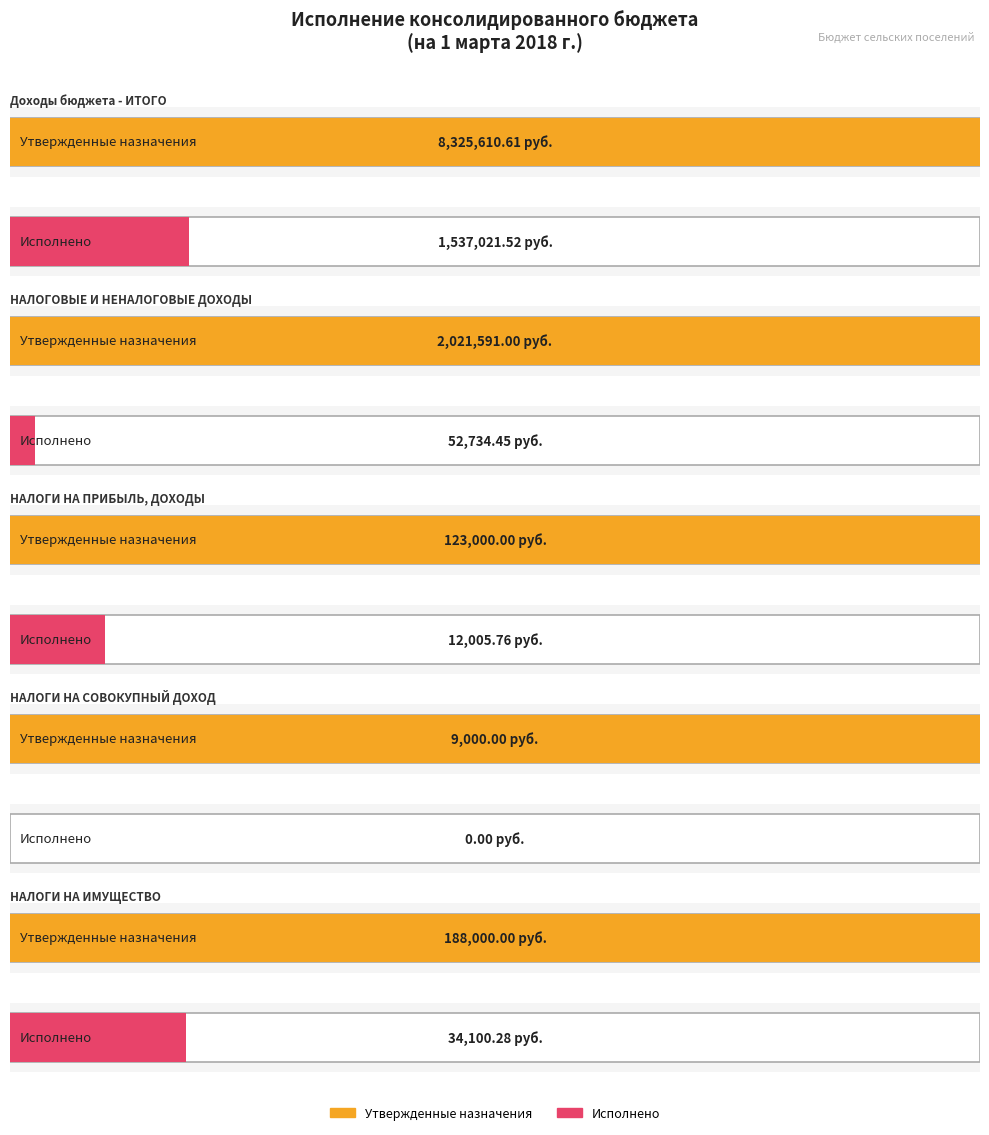

How many bars are there in total?

10